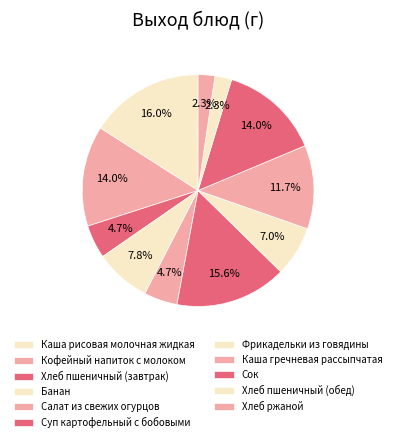

What portion of the pie excludes Кофейный напиток с молоком?

86.0%